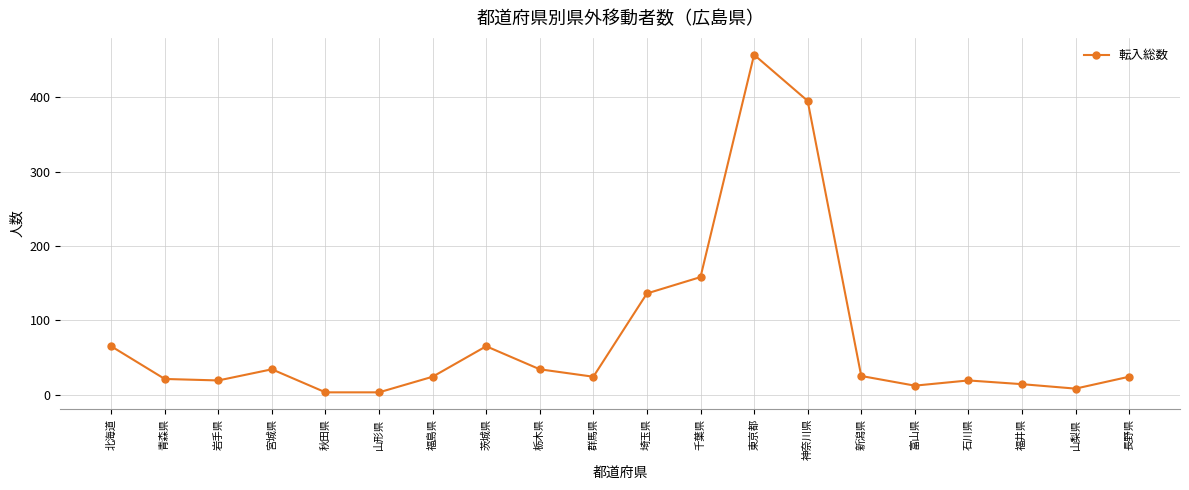

Where is the first local maximum?

宮城県